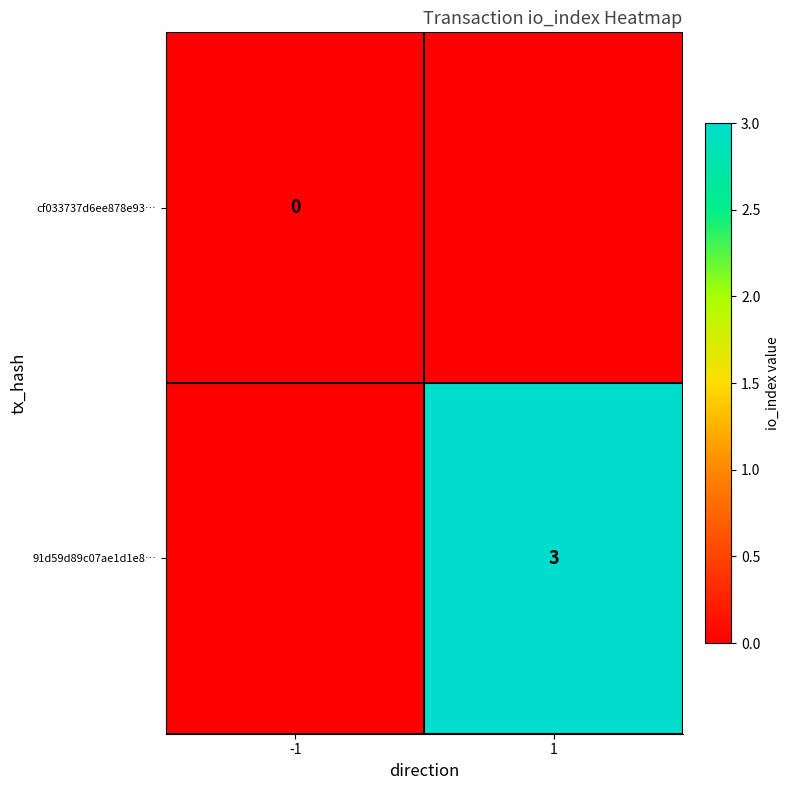

True or false: 91d59d89c07ae1d1e8… has a value of 3.0 at 1.

True